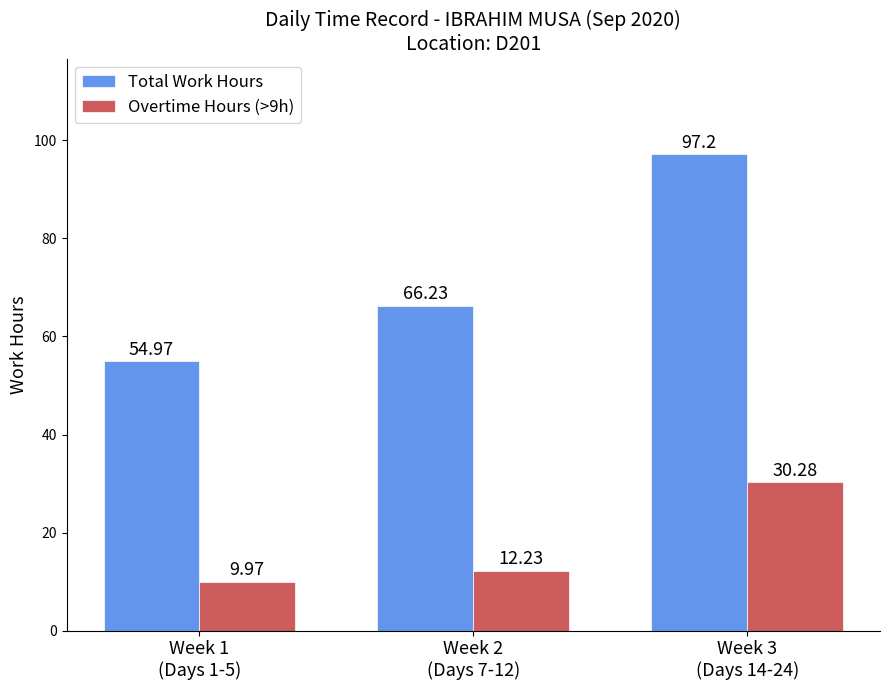

At which label is Overtime Hours (>9h) closest to 20?

Week 2
(Days 7-12)